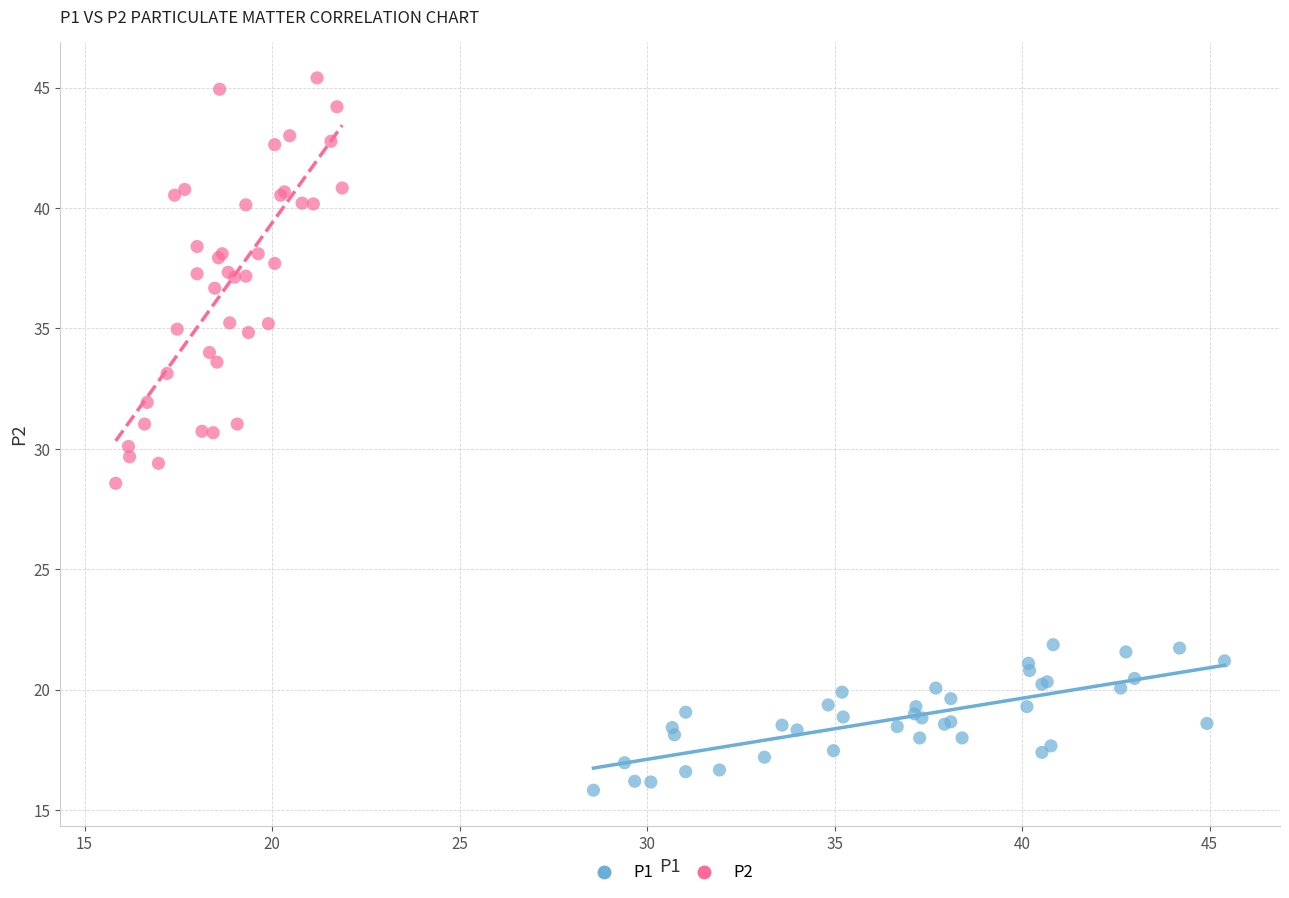

Which series reaches the minimum Y coordinate?

P1